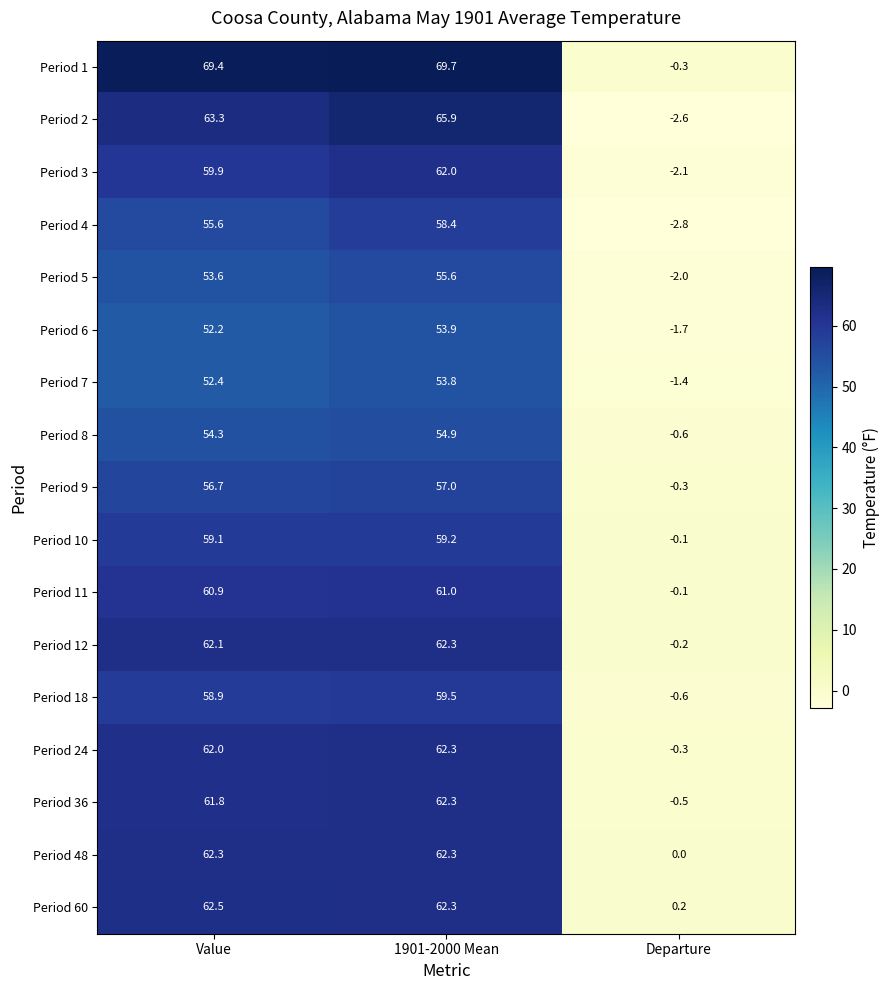

Which series has the largest range (max minus min)?

Period 1